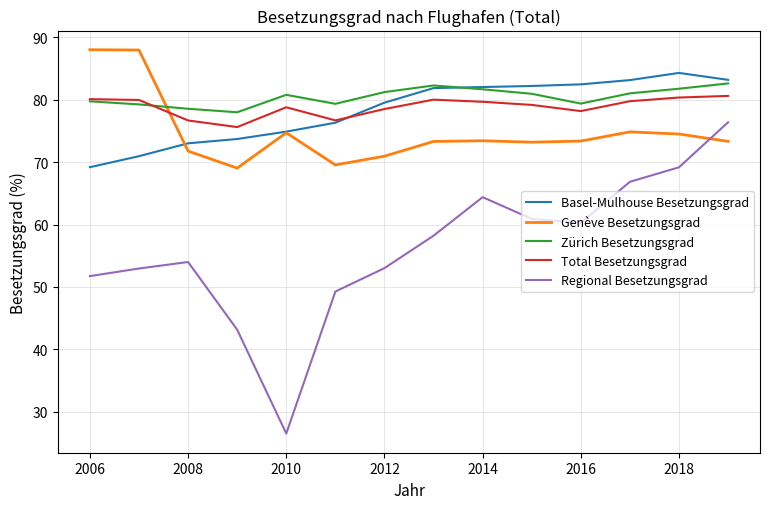

Which series has the largest range (max minus min)?

Regional Besetzungsgrad